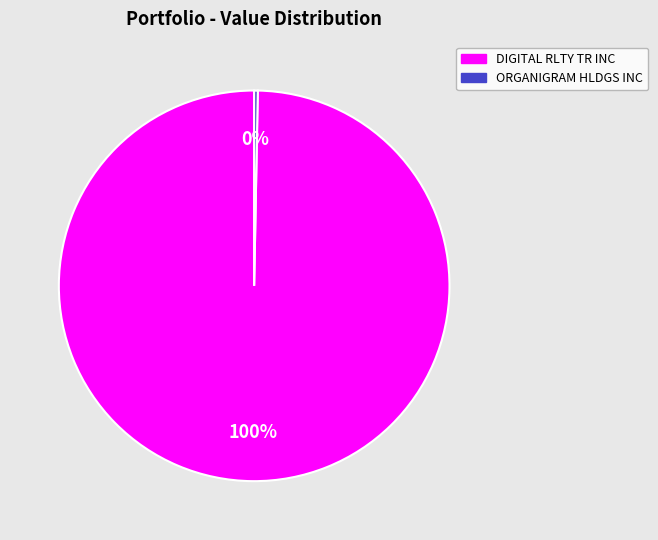

To the nearest percent, what is the combined percentage of ORGANIGRAM HLDGS INC and DIGITAL RLTY TR INC?

100%